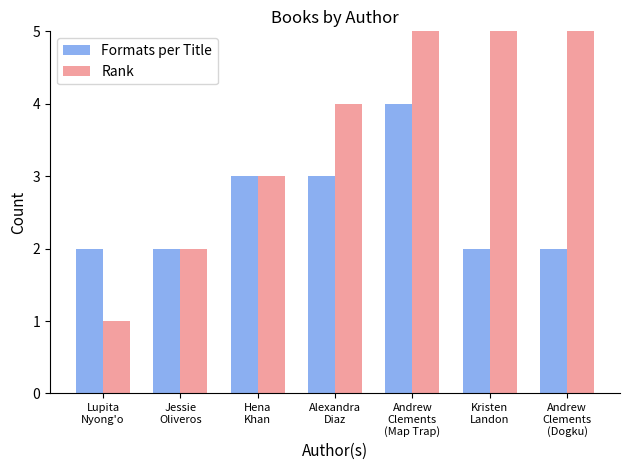

What is the label of the 3rd bar from the right?

Andrew
Clements
(Map Trap)